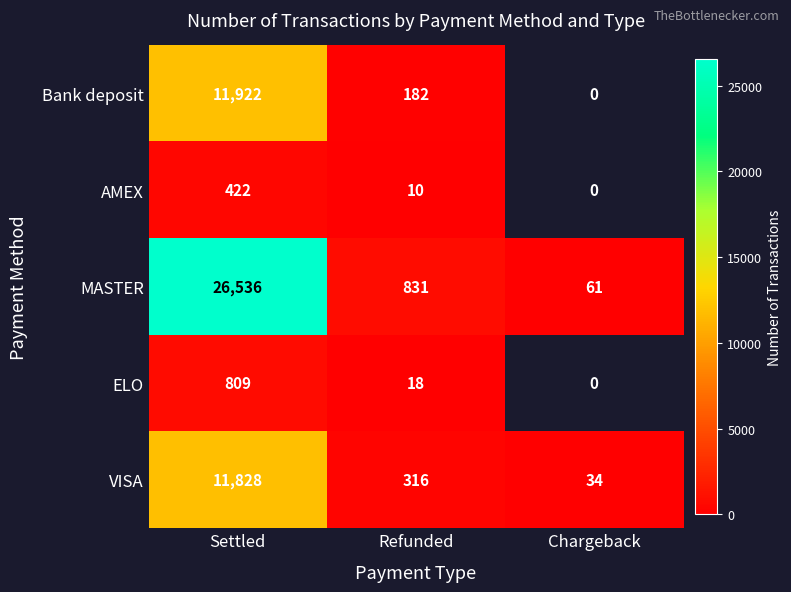

The value of MASTER at Refunded is 542.9. True or false?

False